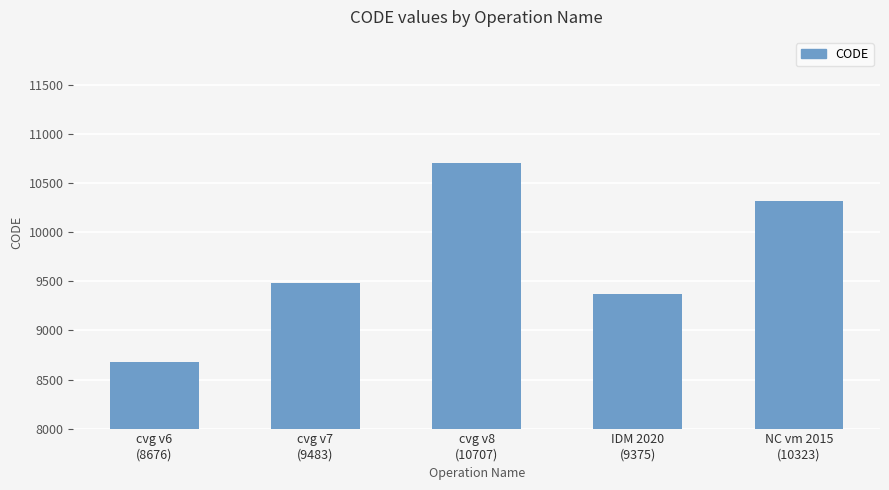

Reading left to right, what are all the values shown in this chart?

cvg v6
(8676)=8676	cvg v7
(9483)=9483	cvg v8
(10707)=10707	IDM 2020
(9375)=9375	NC vm 2015
(10323)=10323